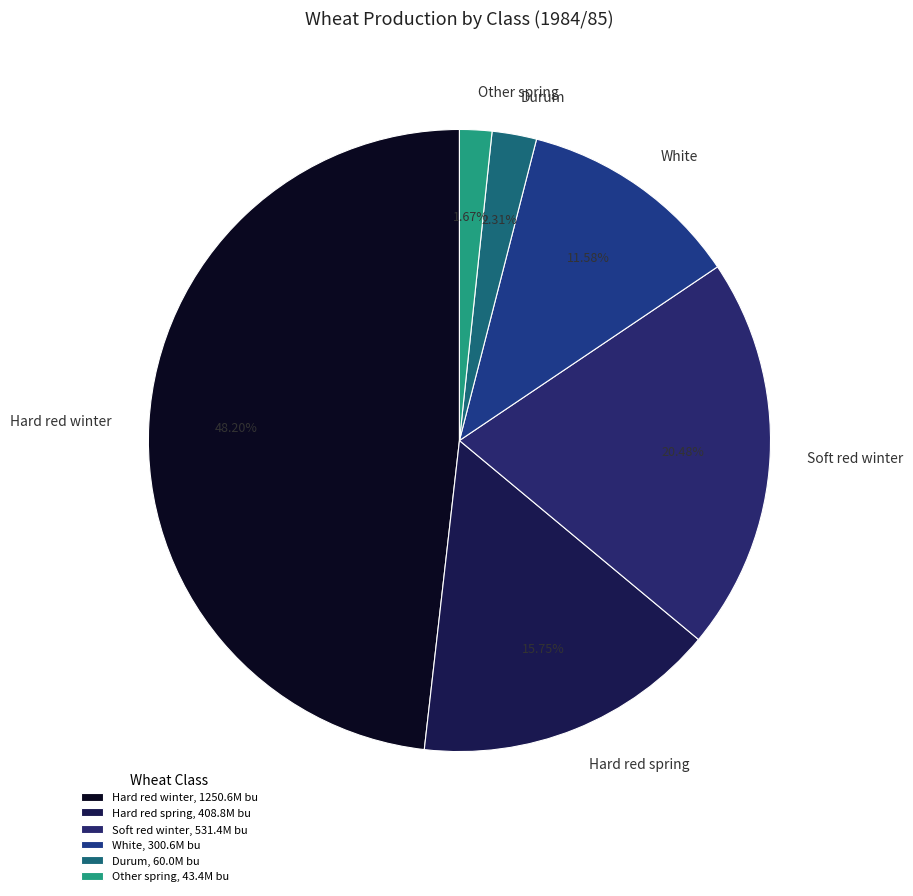

To the nearest percent, what percentage of the pie is White?

12%